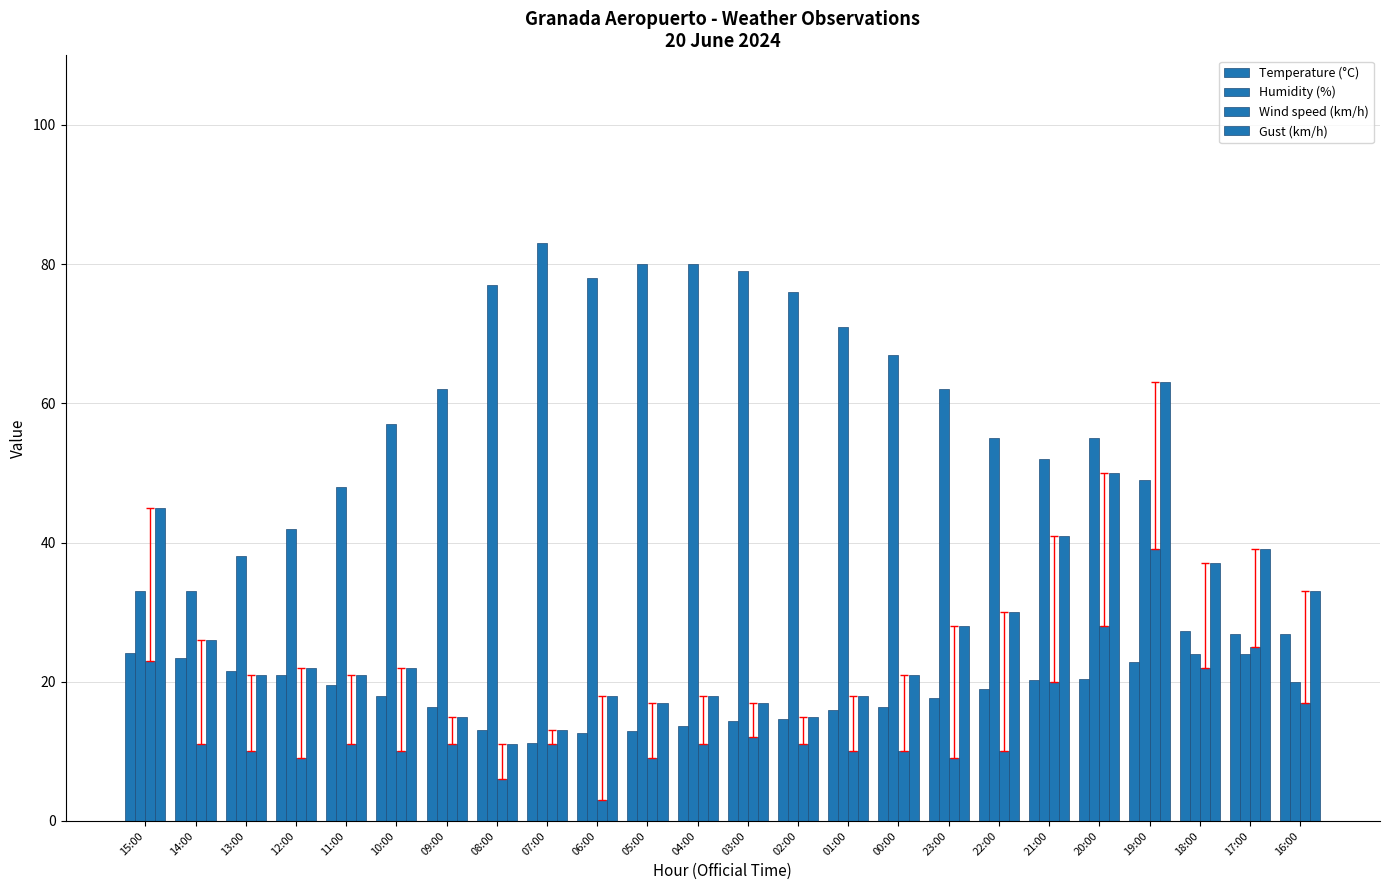

How many groups of bars are there?

24